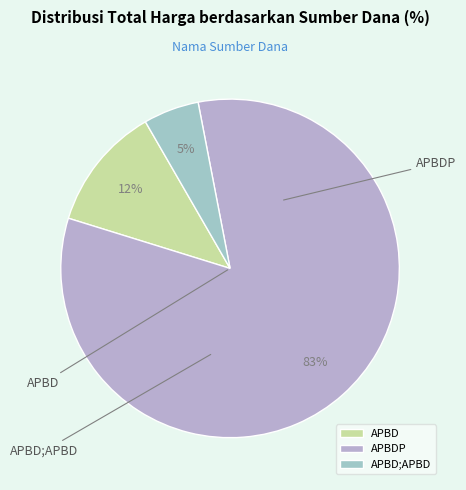

Does APBD represent more than half of the total?

No